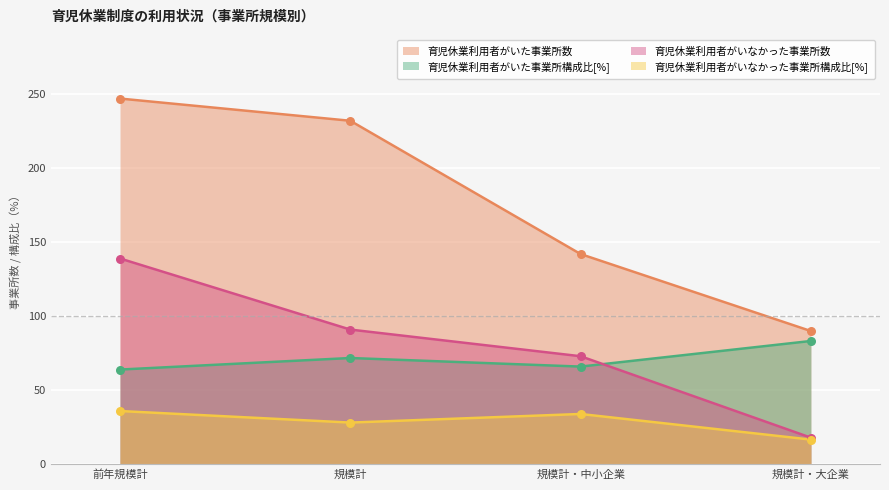

What are all the series names shown in the legend?

育児休業利用者がいた事業所数, 育児休業利用者がいた事業所構成比[%], 育児休業利用者がいなかった事業所数, 育児休業利用者がいなかった事業所構成比[%]